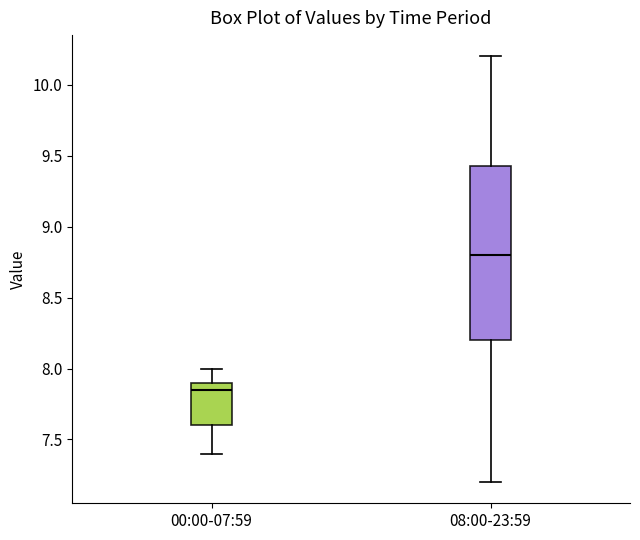

Which box's median line is the lowest?

00:00-07:59